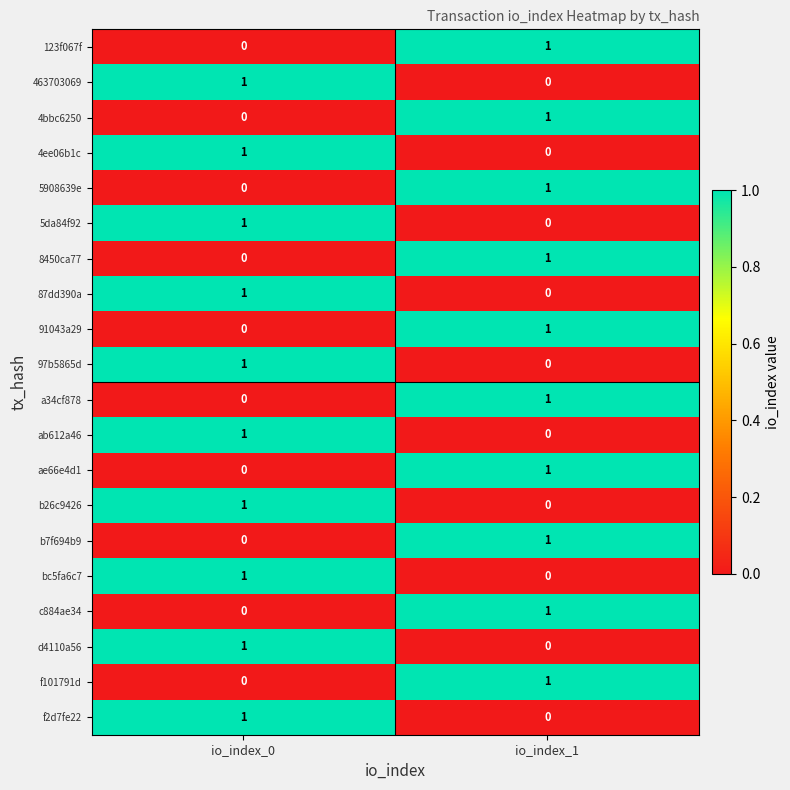

Rank the categories by 5908639e value from lowest to highest.

io_index_0, io_index_1